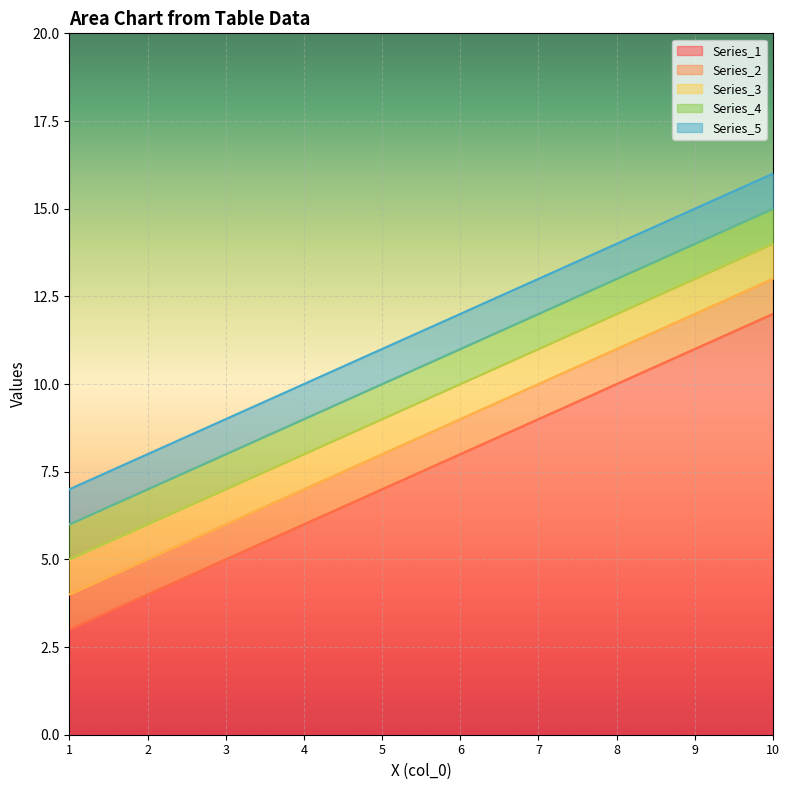

What is the difference between the maximum and minimum values in the Series_4 series?

9